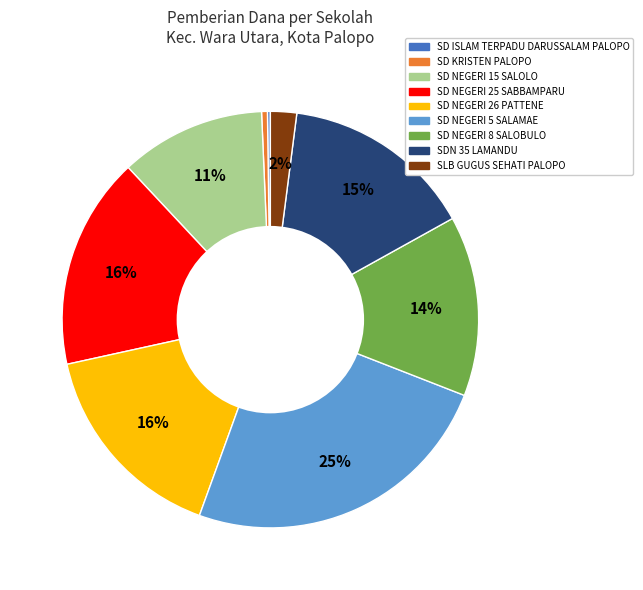

To the nearest percent, what is the difference between the SLB GUGUS SEHATI PALOPO and SD NEGERI 5 SALAMAE slice percentages?

23%